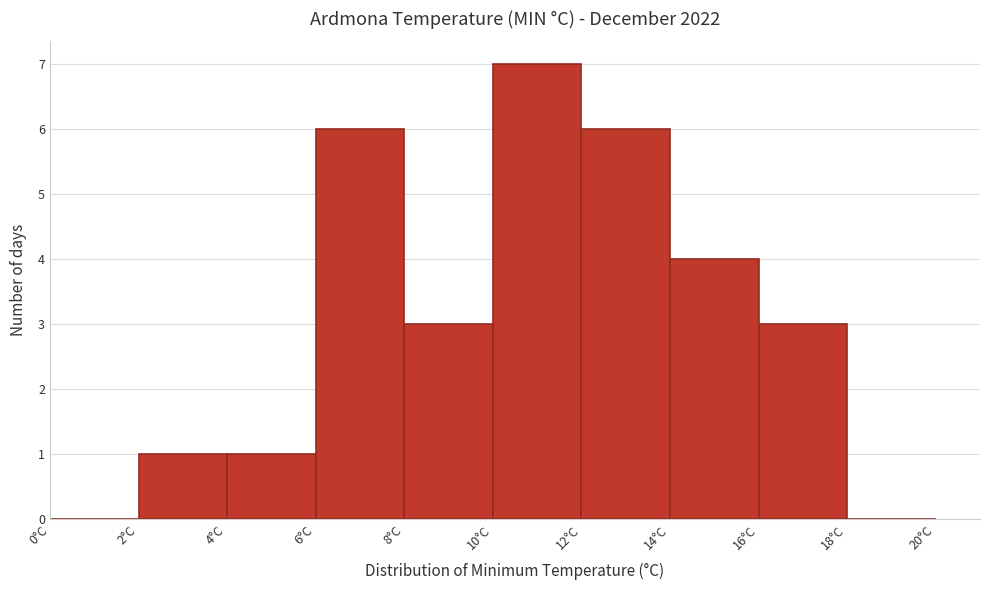

Reading left to right, transcribe this chart: for each bar, give the range it covers on the x-axis and its height. The values are not printed on the chart, so give them approximately, as read against the axis.

0 to 2: 0
2 to 4: 1
4 to 6: 1
6 to 8: 6
8 to 10: 3
10 to 12: 7
12 to 14: 6
14 to 16: 4
16 to 18: 3
18 to 20: 0